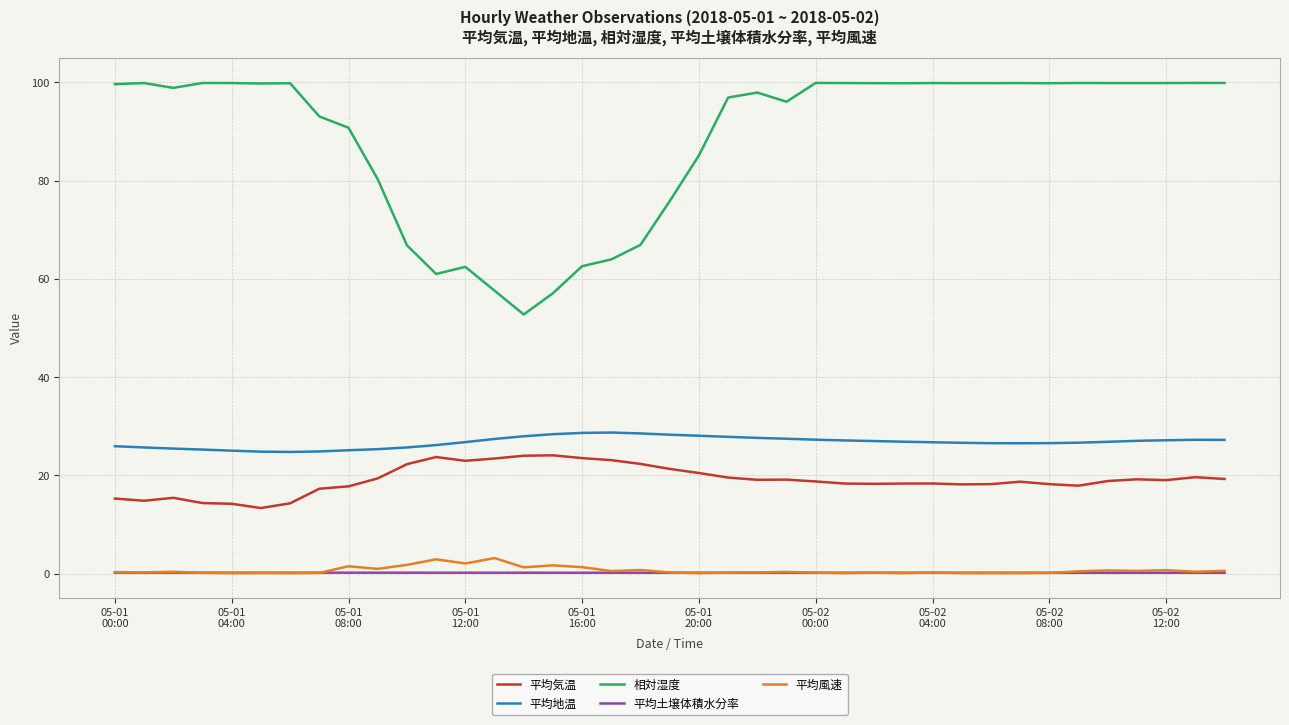

Is this an area chart (filled region under the line)?

No